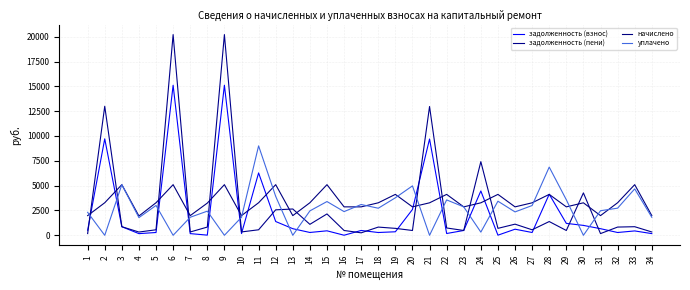

At which label is уплачено closest to 4502?

33